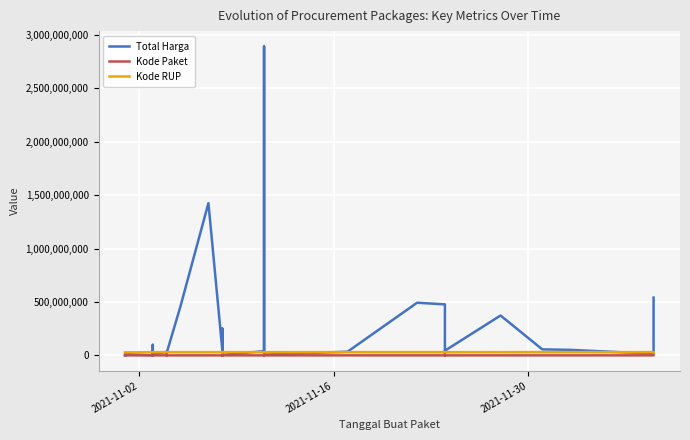

Rank the series by their maximum value, from highest to lowest.

Total Harga, Kode RUP, Kode Paket